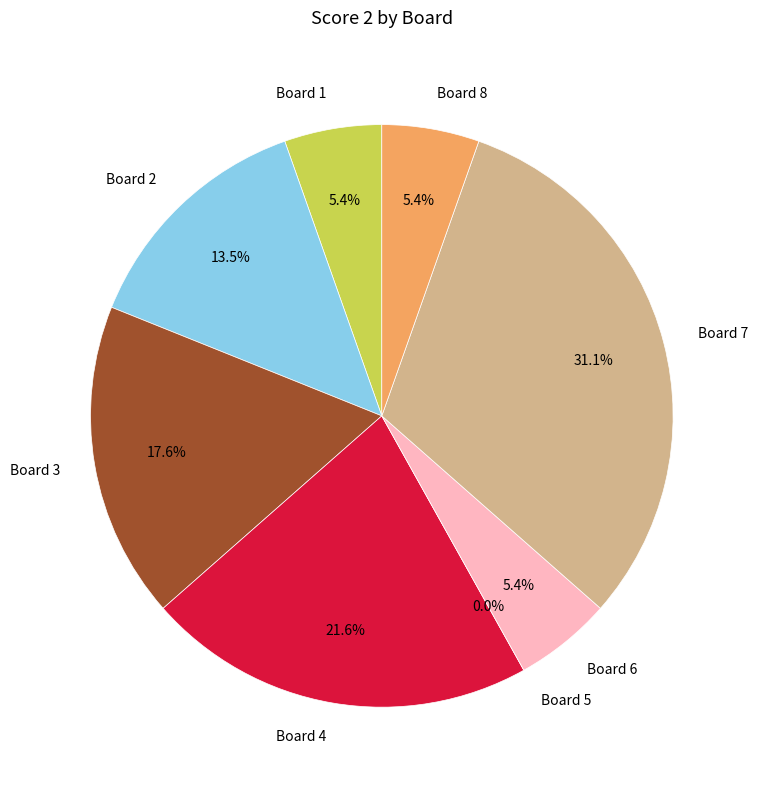

The Board 3 slice represents 18% of the pie. True or false?

True